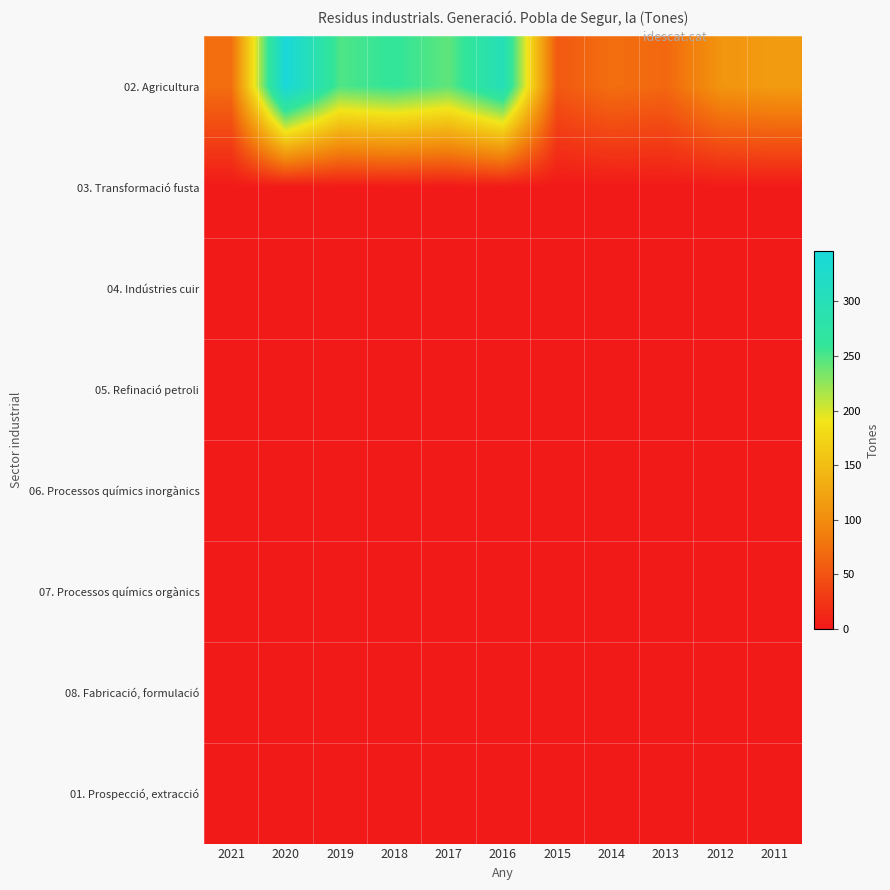

Reading left to right, list all the values displayed in this chart.

02. Agricultura: 2021=72	2020=346	2019=249	2018=261	2017=243	2016=301	2015=54	2014=73	2013=67	2012=108	2011=115
03. Transformació fusta: 2021=0	2020=0	2019=0	2018=0	2017=0	2016=0	2015=0	2014=0	2013=0	2012=0	2011=0
04. Indústries cuir: 2021=0	2020=0	2019=0	2018=0	2017=0	2016=0	2015=0	2014=0	2013=0	2012=0	2011=0
05. Refinació petroli: 2021=0	2020=0	2019=0	2018=0	2017=0	2016=0	2015=0	2014=0	2013=0	2012=0	2011=0
06. Processos químics inorgànics: 2021=0	2020=0	2019=0	2018=0	2017=0	2016=0	2015=0	2014=0	2013=0	2012=0	2011=0
07. Processos químics orgànics: 2021=0	2020=0	2019=0	2018=0	2017=0	2016=0	2015=0	2014=0	2013=0	2012=0	2011=0
08. Fabricació, formulació: 2021=0	2020=0	2019=0	2018=0	2017=0	2016=0	2015=0	2014=0	2013=0	2012=0	2011=0
01. Prospecció, extracció: 2021=0	2020=0	2019=0	2018=0	2017=0	2016=0	2015=0	2014=0	2013=0	2012=0	2011=0